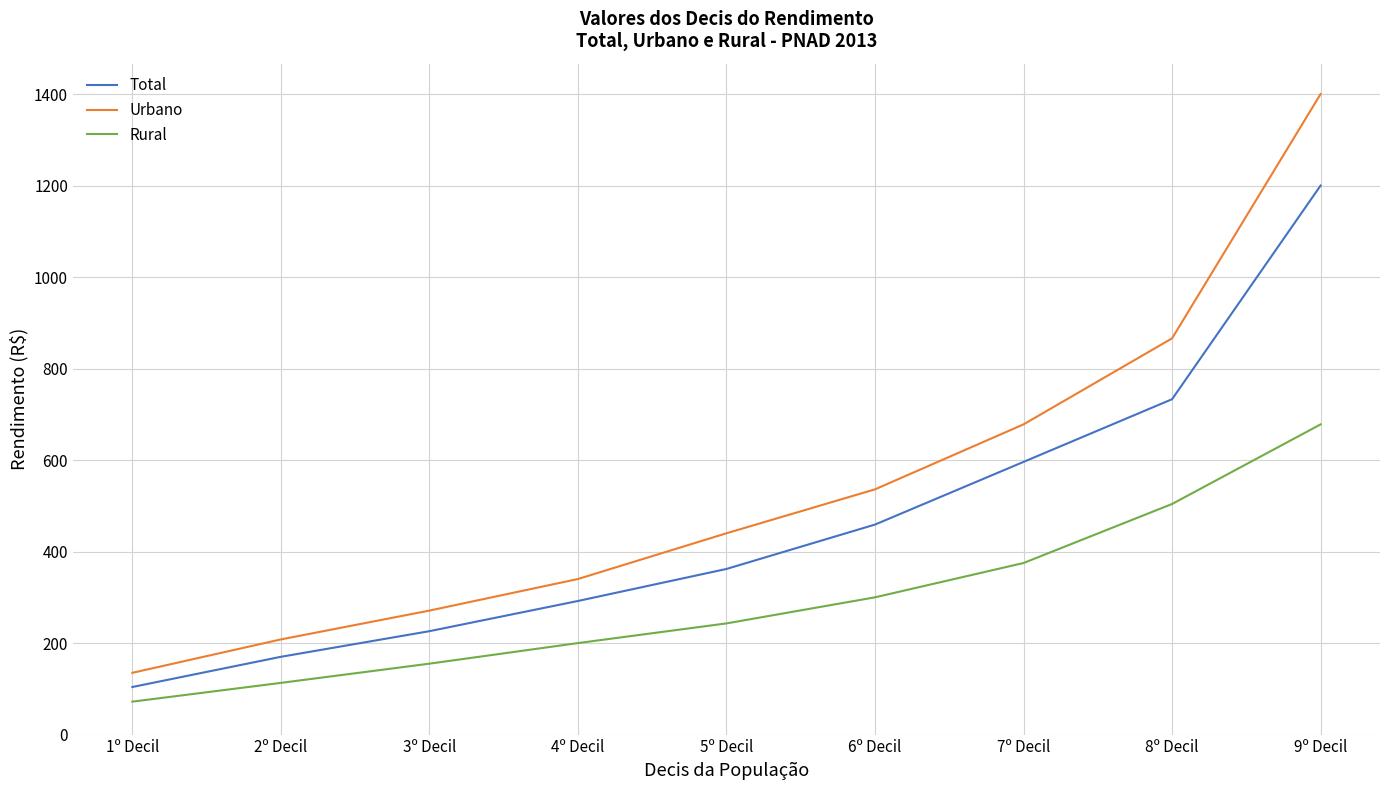

Which series has the largest total across all categories?

Urbano